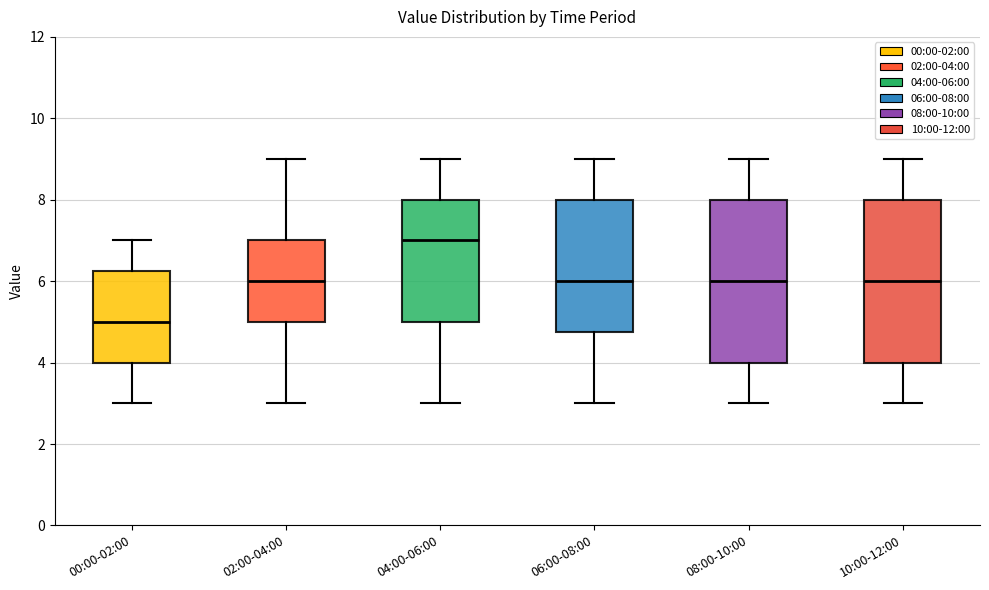

Where is the lower edge of the box for 08:00-10:00 on the y-axis? The values are not printed on the chart, so give them approximately, as read against the axis.

4.0